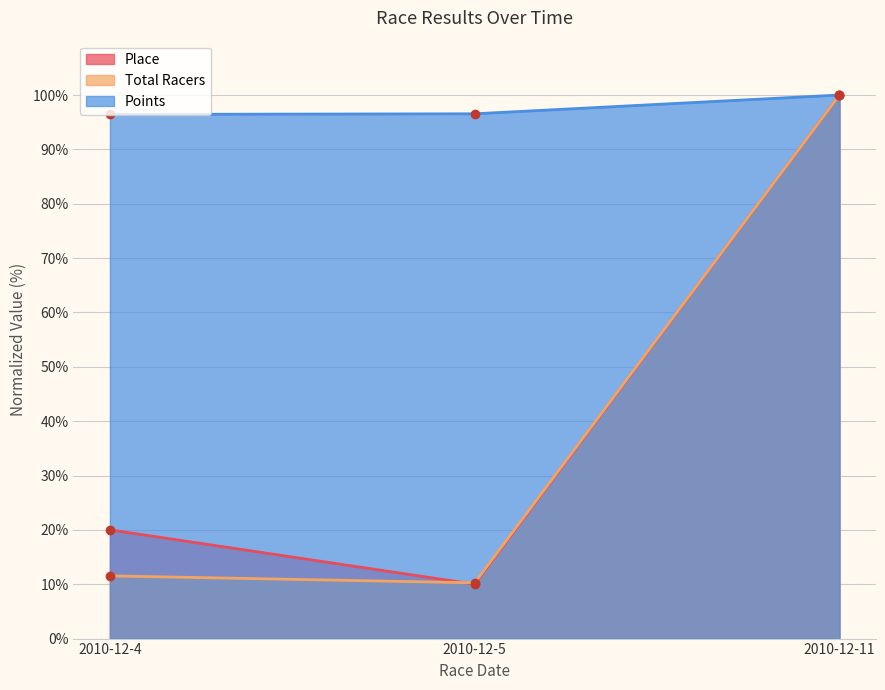

The value of Points at 2010-12-11 is 45.6. True or false?

False